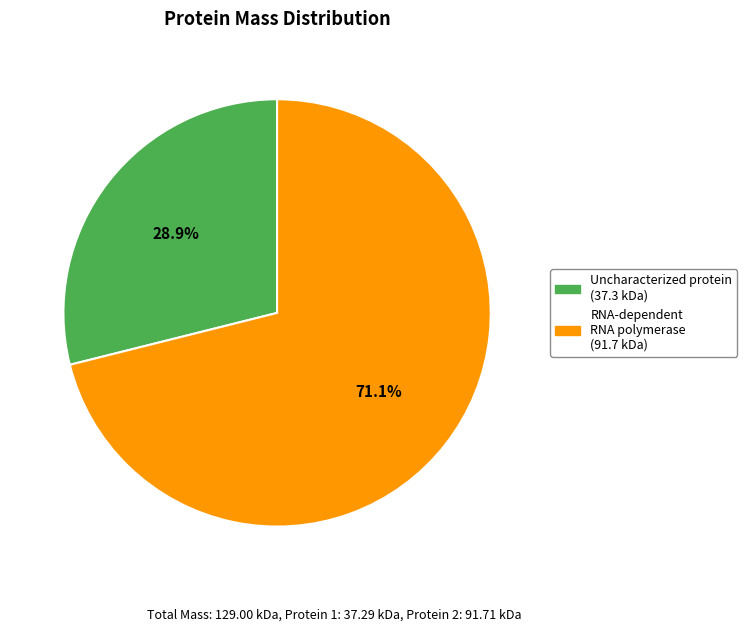

To the nearest percent, what is the difference between the largest and smallest slice percentages?

42%